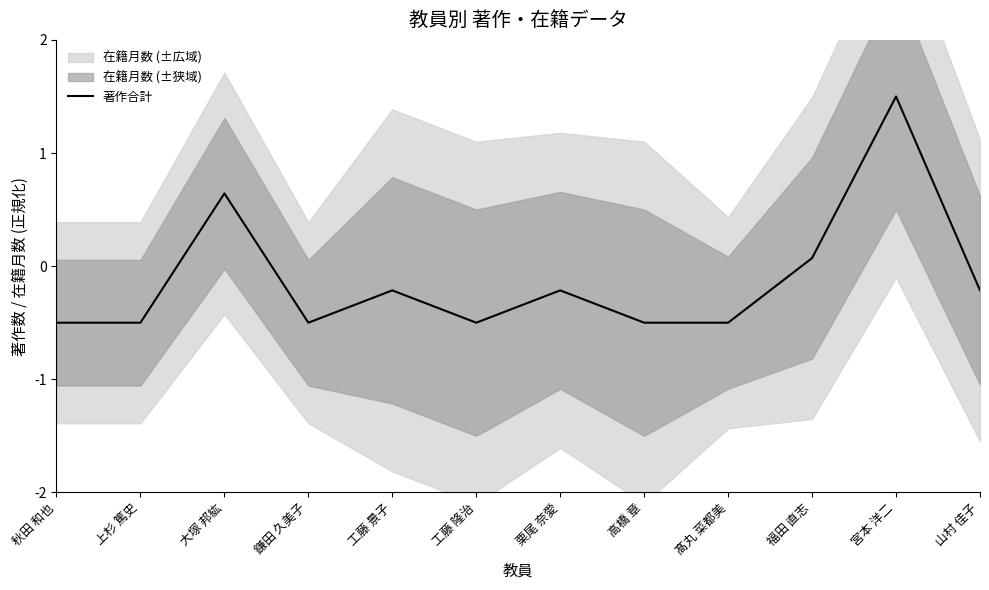

How many data points are less than 0?

9